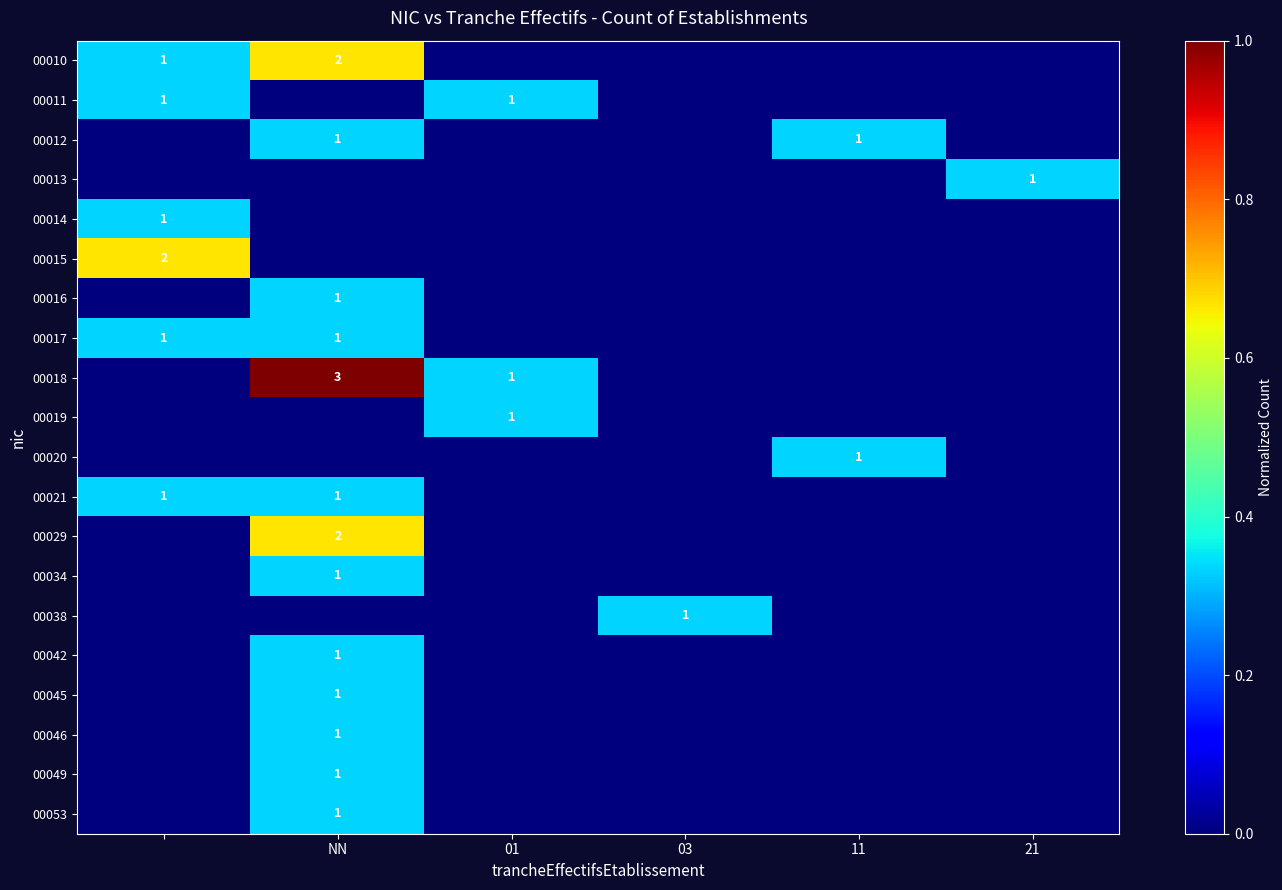

The value of 00018 at NN is 2. True or false?

False